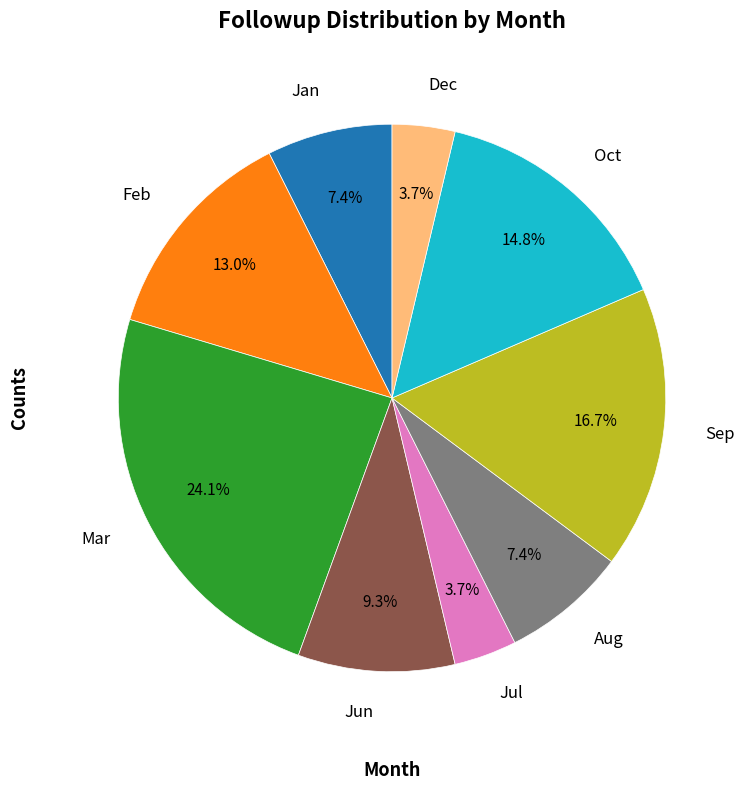

Does Jul represent more than half of the total?

No